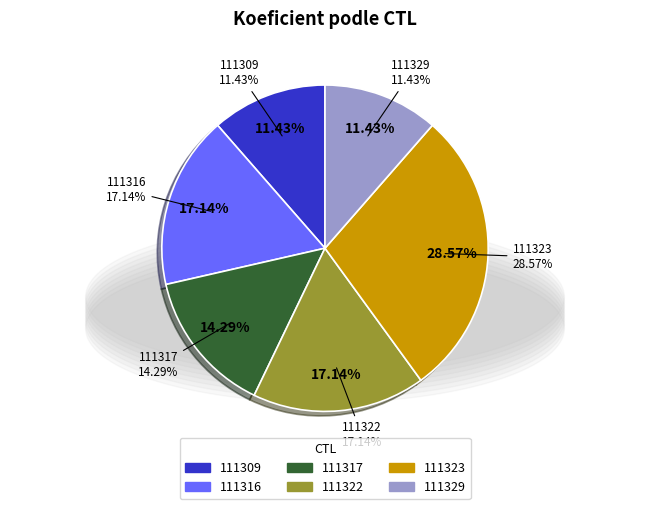

The 111317 slice represents 14% of the pie. True or false?

True